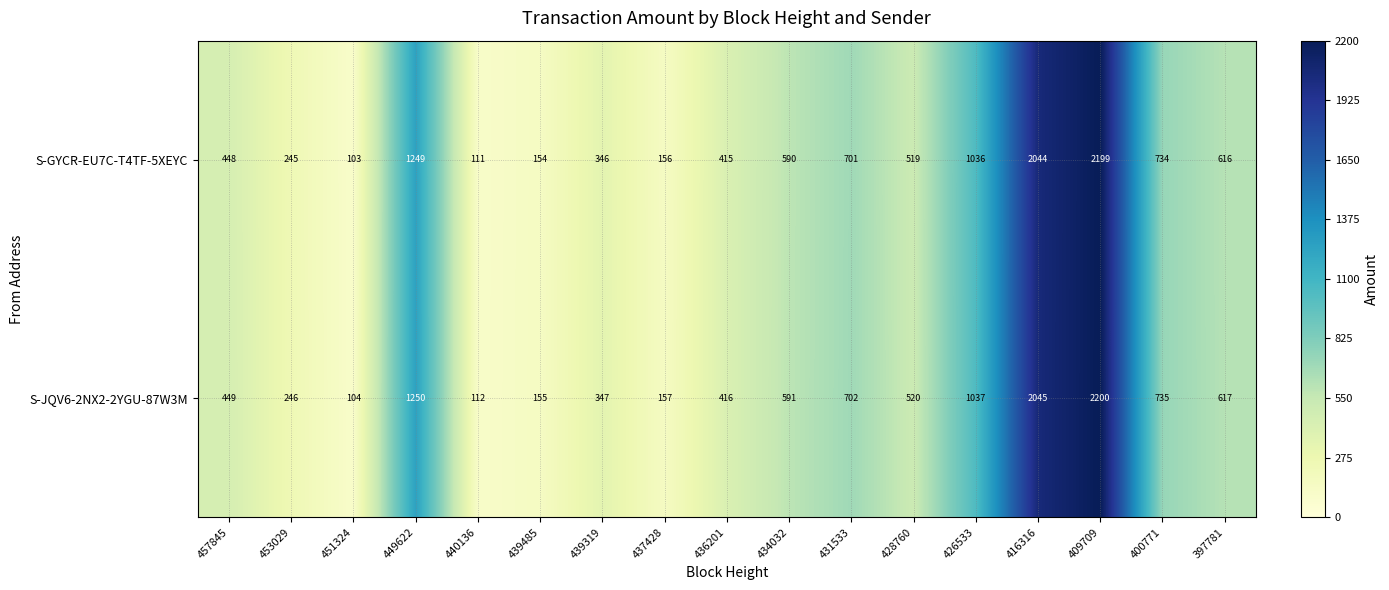

What is the difference between the maximum and minimum values in the S-GYCR-EU7C-T4TF-5XEYC series?

2096